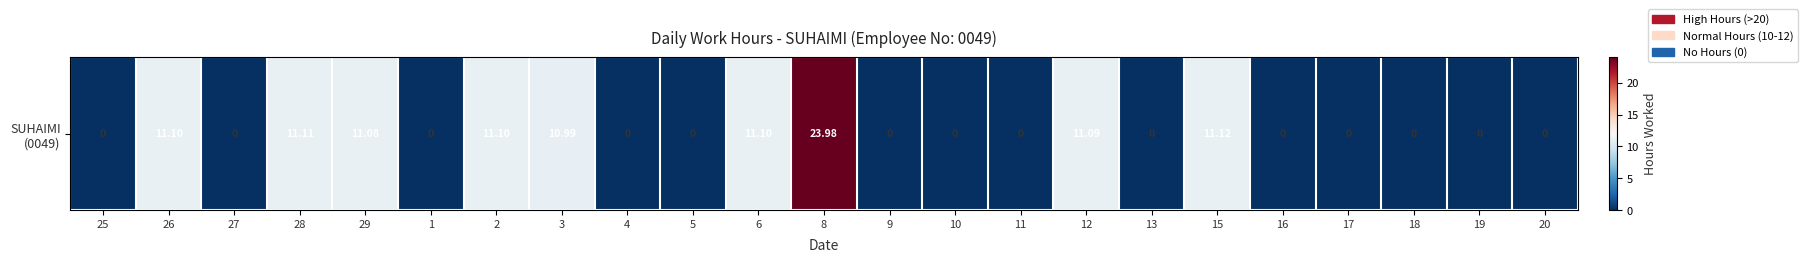

How many values exceed 0?

9